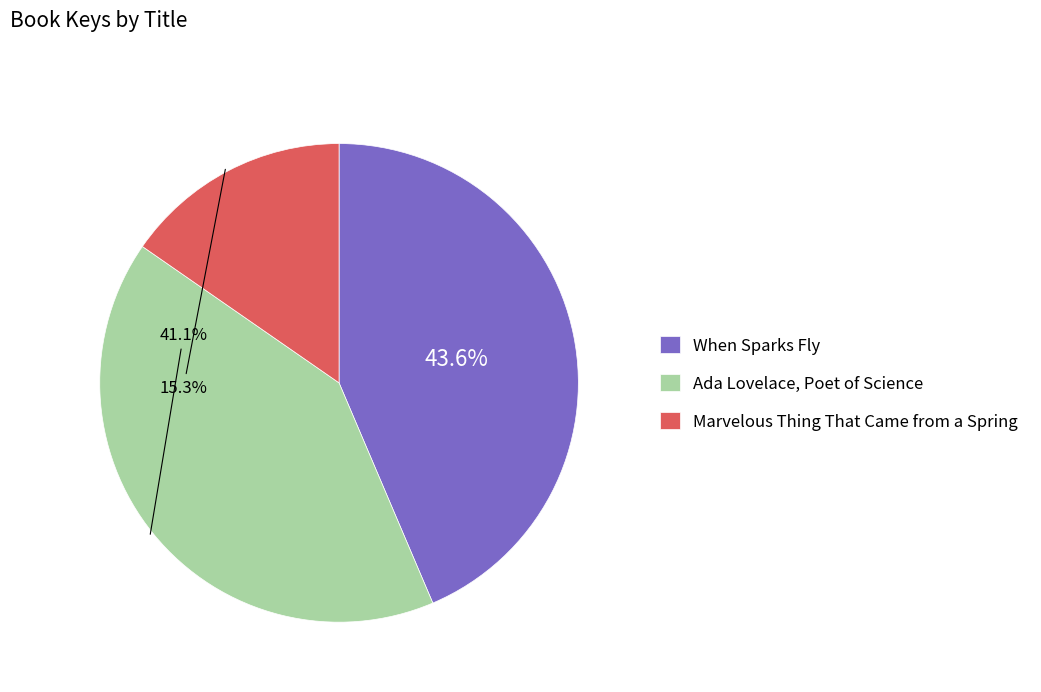

Is Ada Lovelace, Poet of Science the majority of the pie?

No